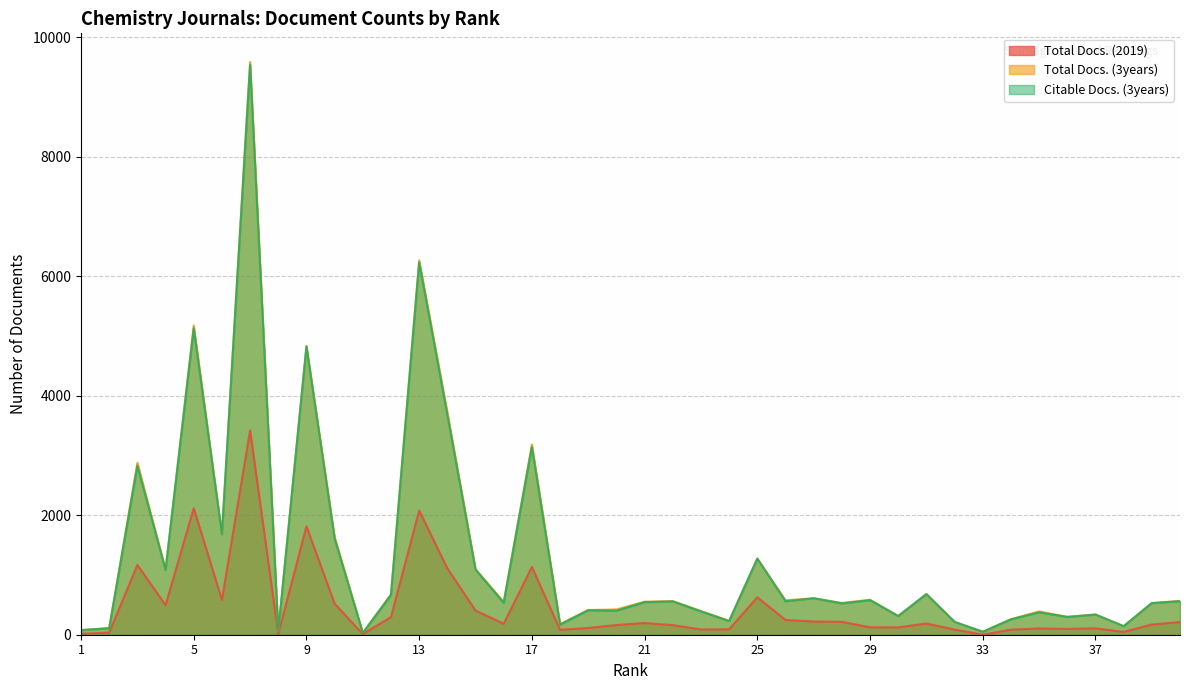

At which category does the chart reach its minimum across all series?

33